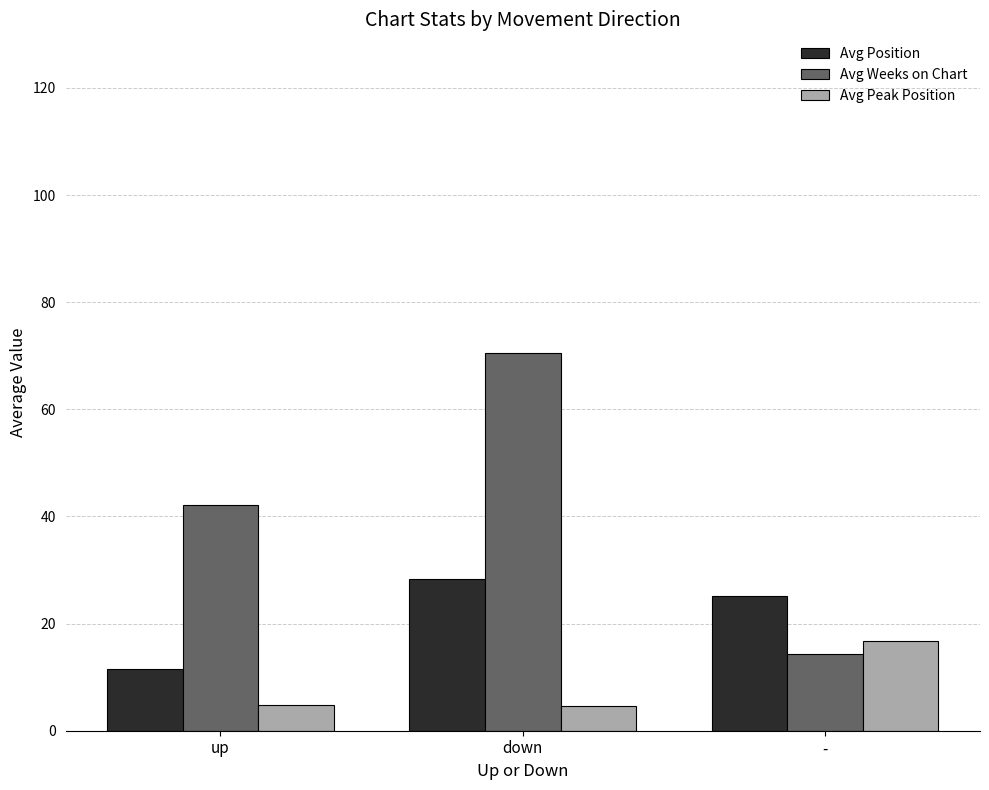

What is the sum of all Avg Position values?

65.0